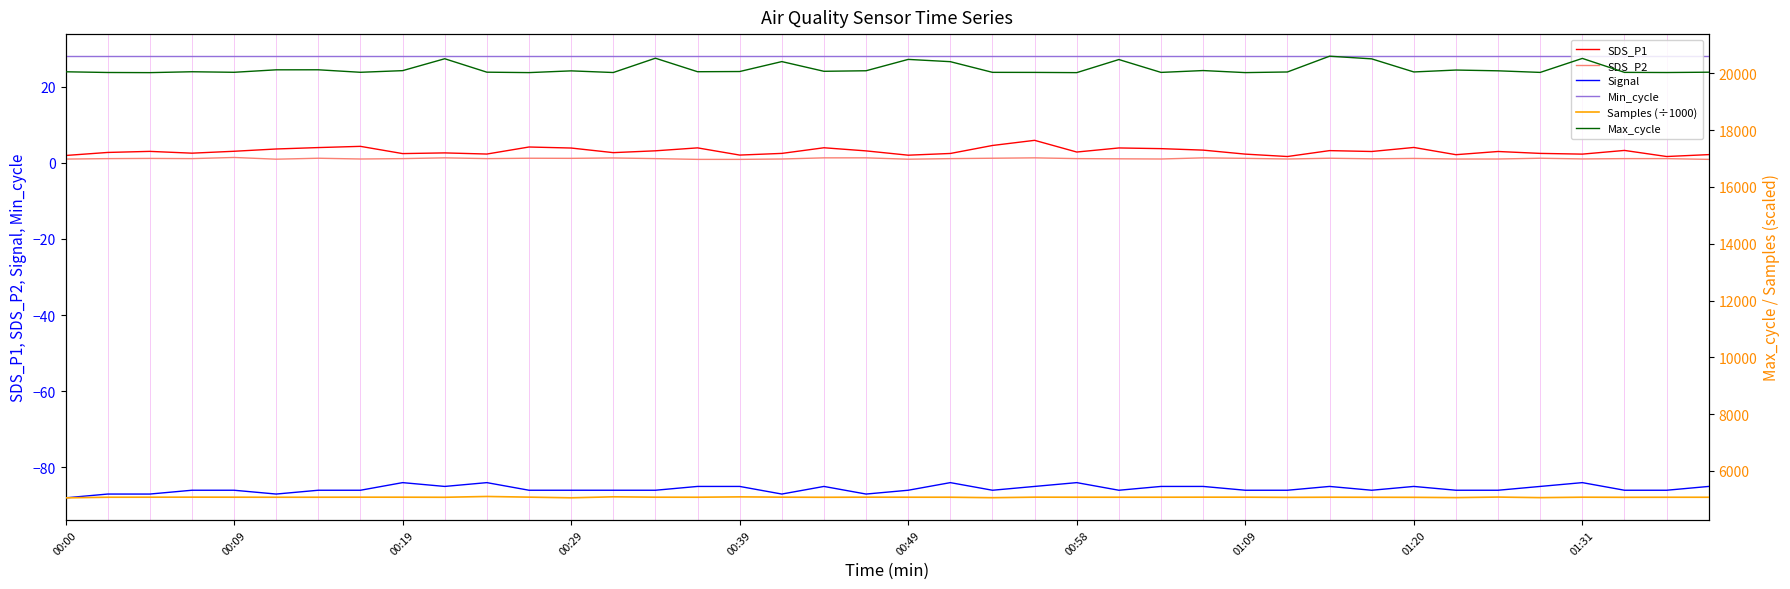

Is it true that Signal equals -85.0 at 30?

True